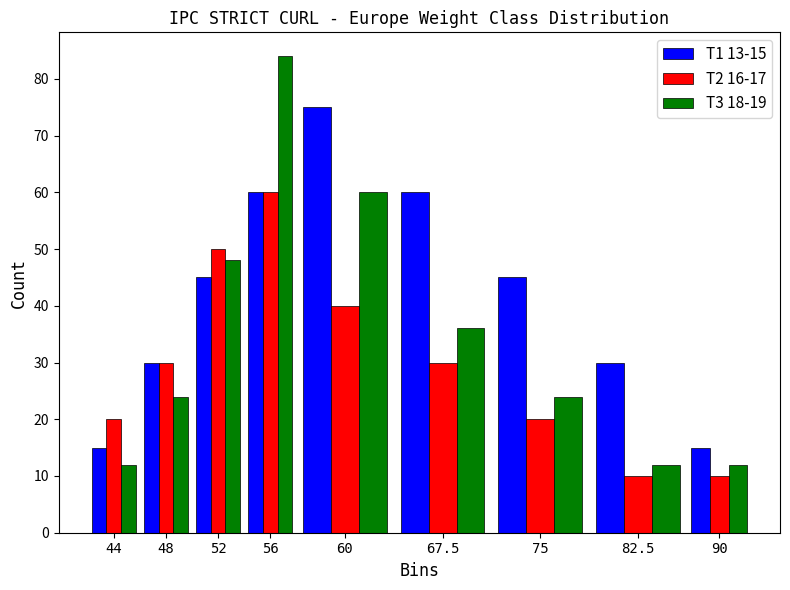

Reading left to right, extract all data points from this chart.

T1 13-15: 15	30	45	60	75	60	45	30	15
T2 16-17: 20	30	50	60	40	30	20	10	10
T3 18-19: 12	24	48	84	60	36	24	12	12